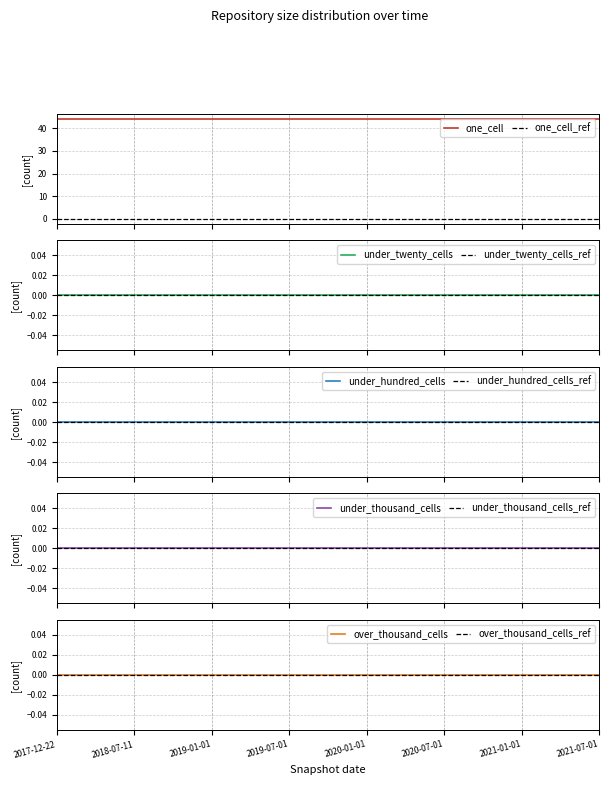

True or false: one_cell and under_thousand_cells intersect in this chart.

False